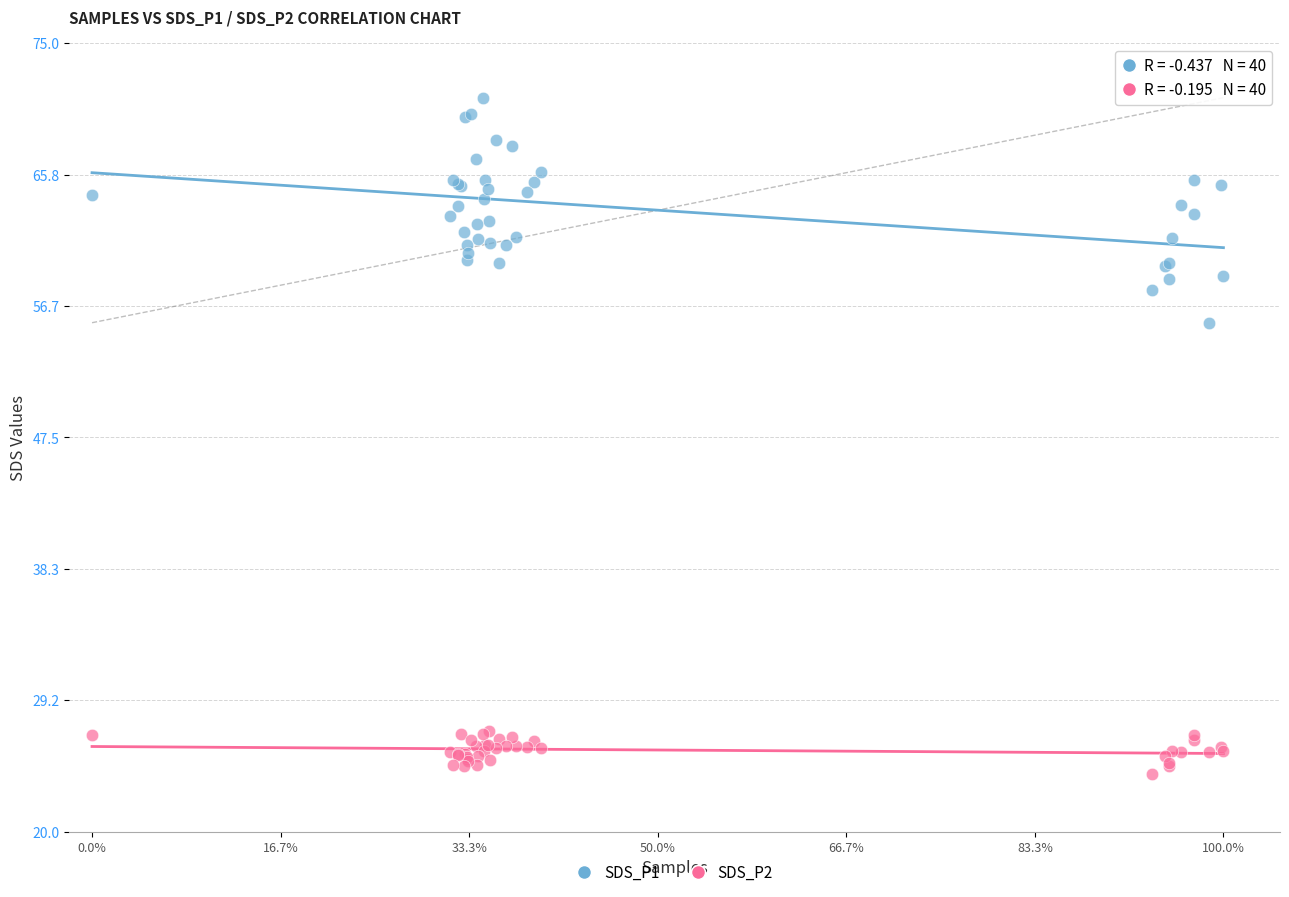

Which series reaches the minimum Y coordinate?

SDS_P2